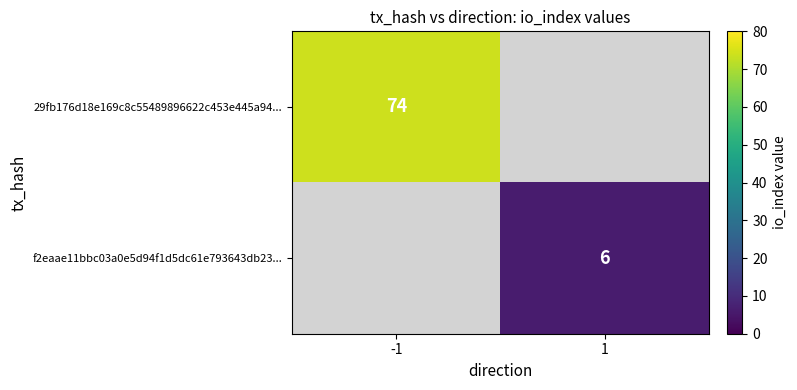

The f2eaae11bbc03a0e5d94f1d5dc61e793643db23... series shows 3 at 1. True or false?

False